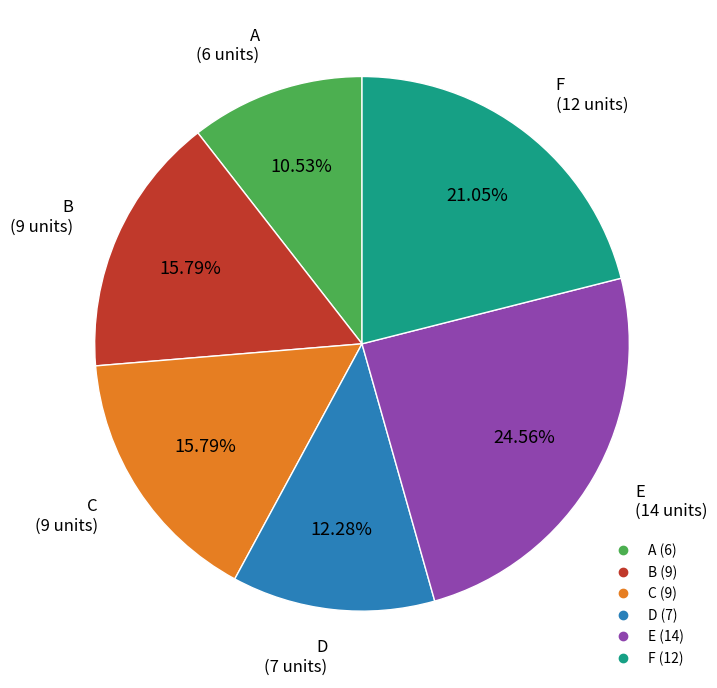

Between B and F, which is larger?

F